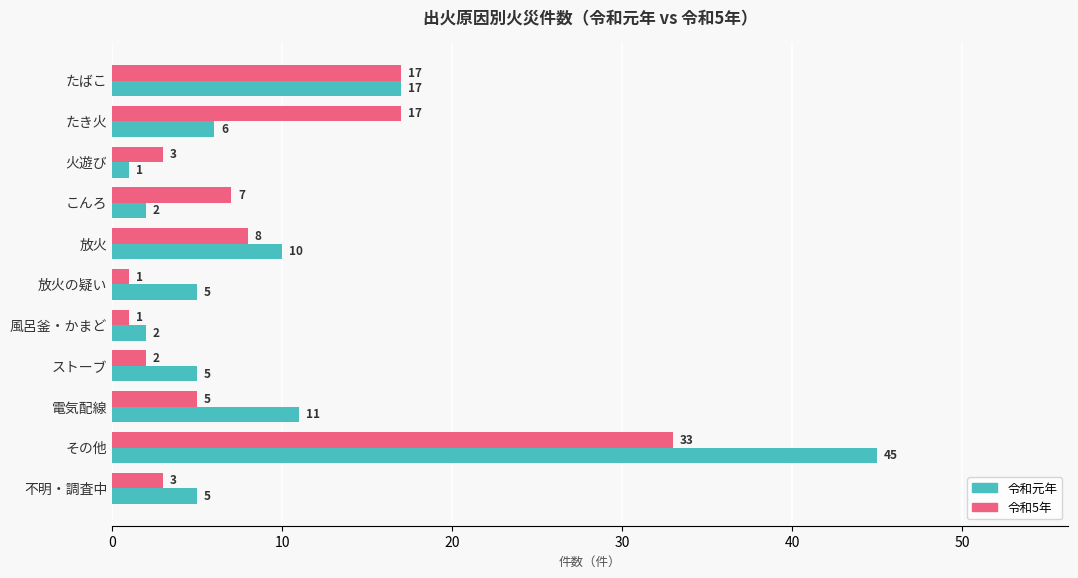

What is the total value across all series at 放火?

18